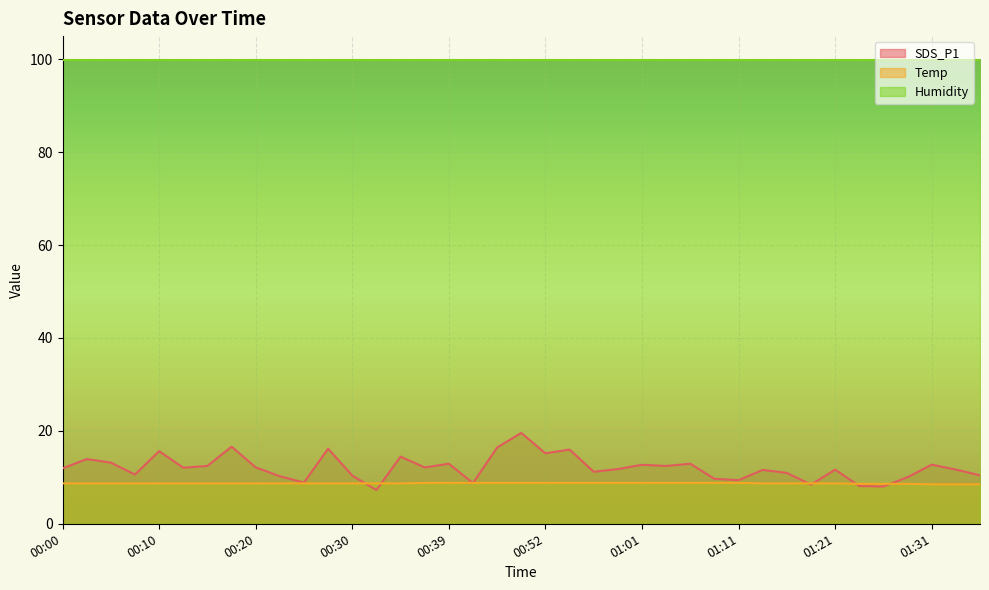

The SDS_P1 series shows 3.3 at 00:32. True or false?

False